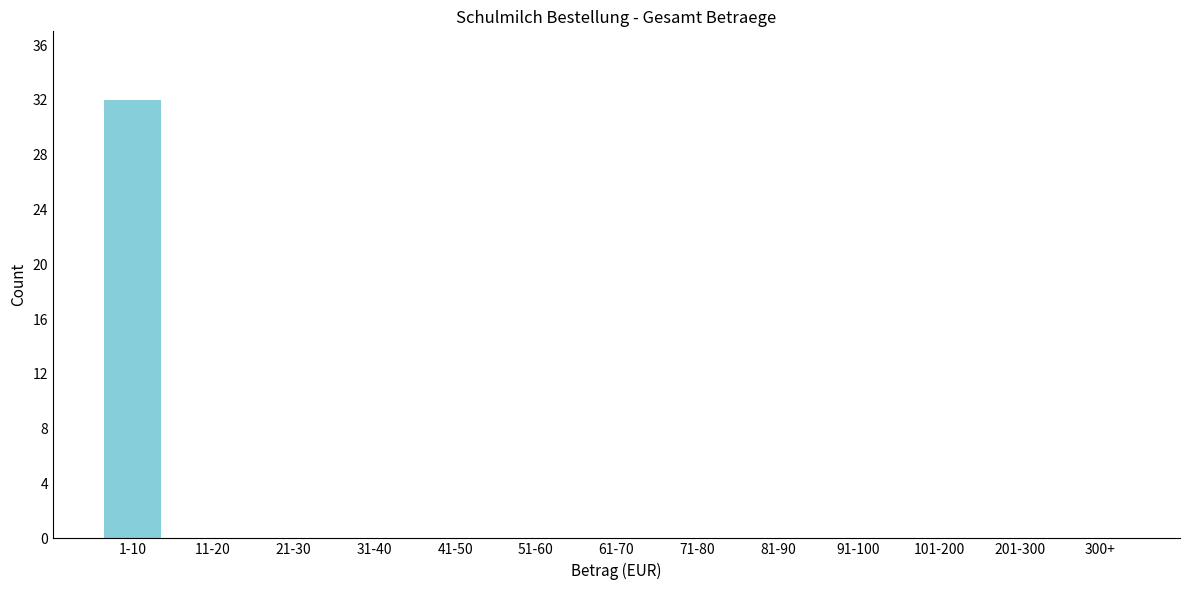

Reading left to right, what are all the values shown in this chart?

1-10=32	11-20=0	21-30=0	31-40=0	41-50=0	51-60=0	61-70=0	71-80=0	81-90=0	91-100=0	101-200=0	201-300=0	300+=0